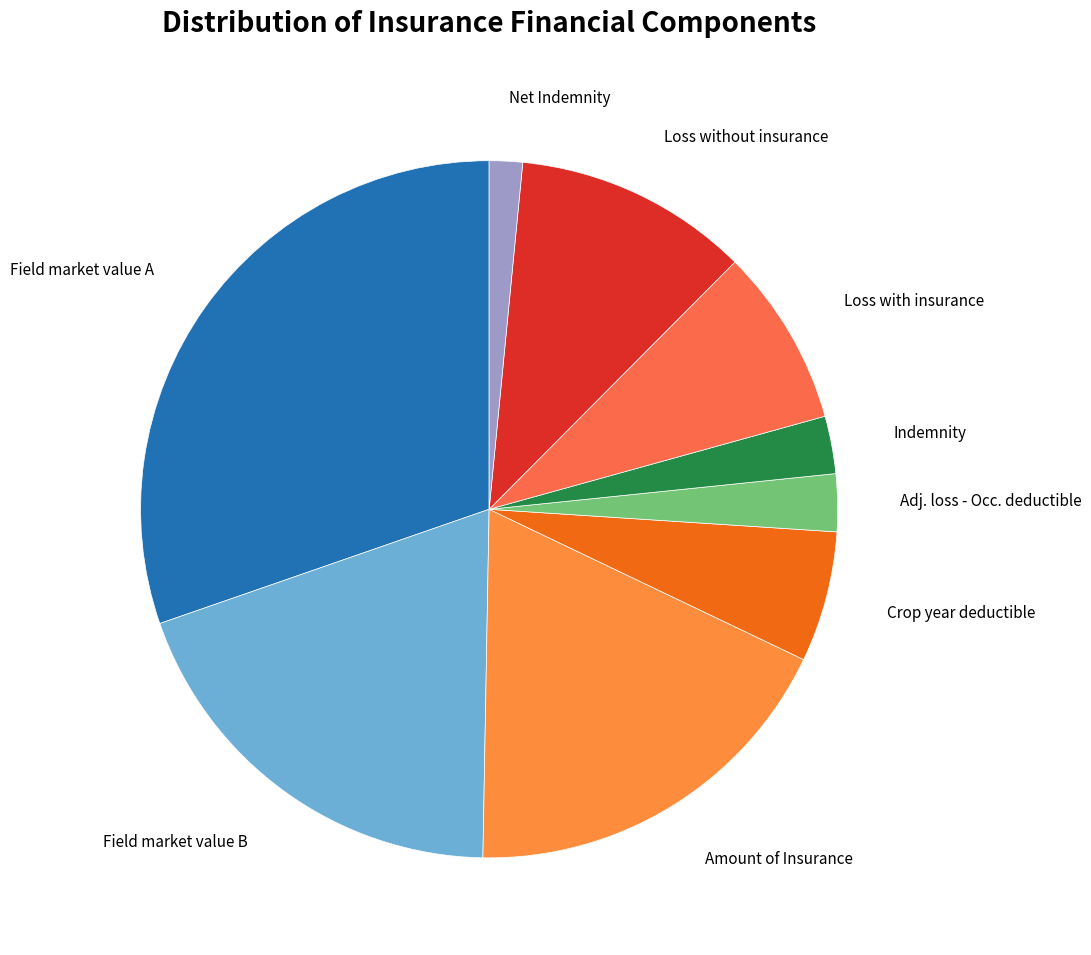

Do Field market value A and Amount of Insurance together represent more than half of the pie?

No